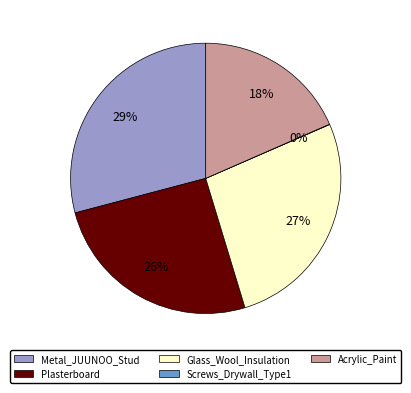

Is it true that Glass_Wool_Insulation is 27% of the pie?

True